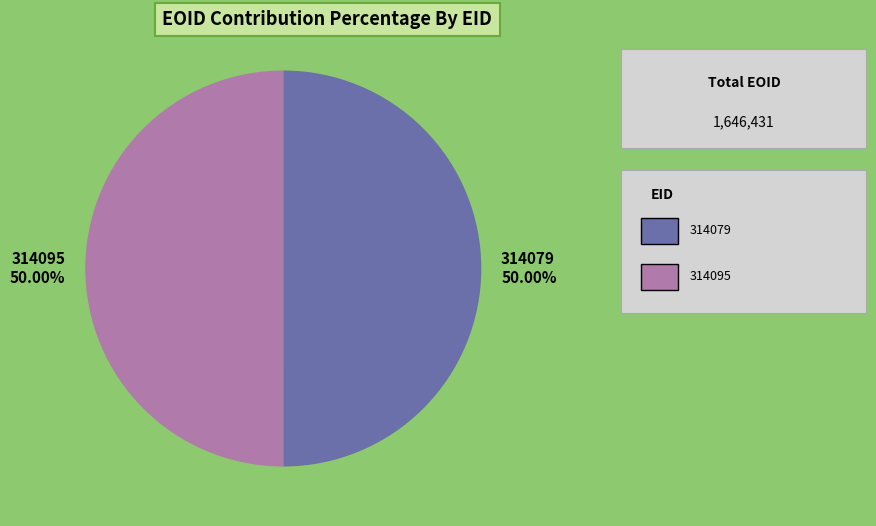

What is the ratio of the value at 314095 to the value at 314079?

1.0